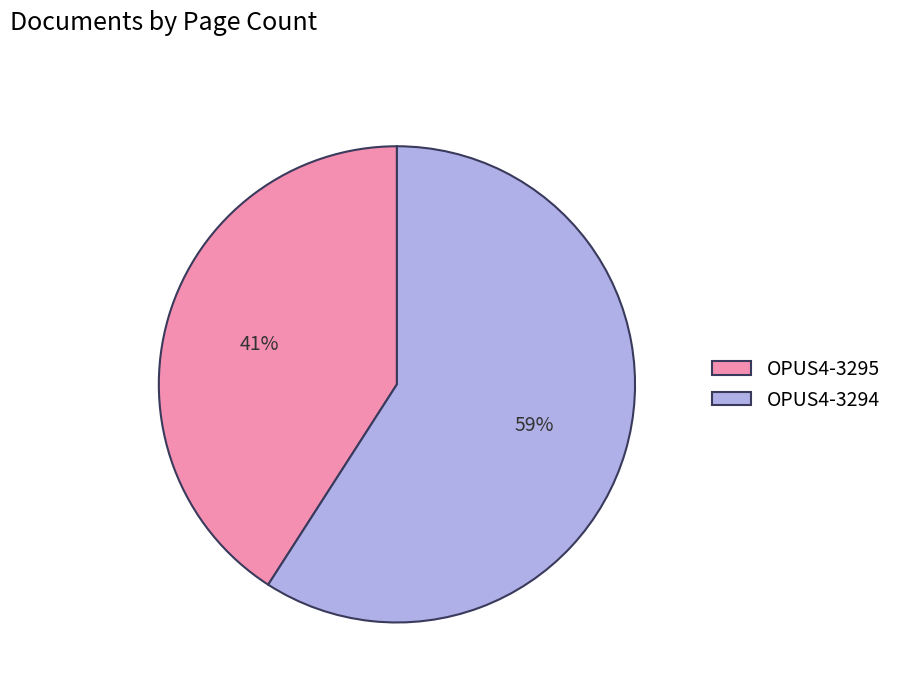

Count the number of slices in the pie.

2